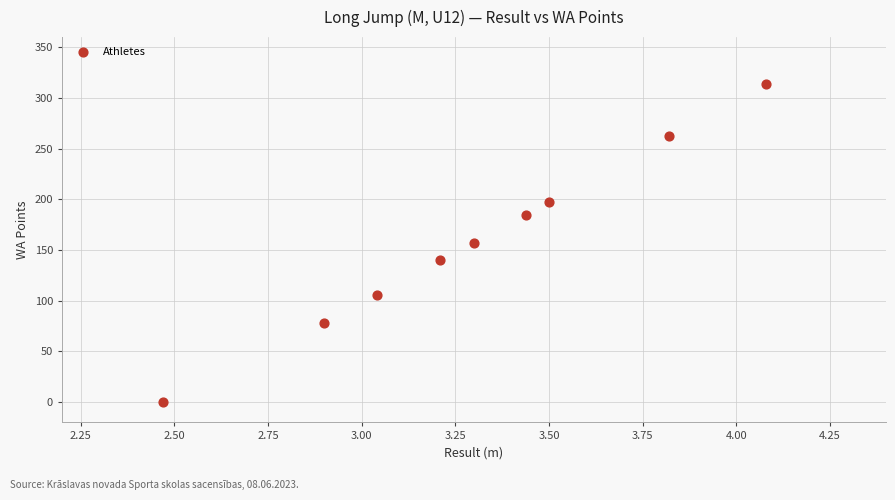

What is the average Y value?

160